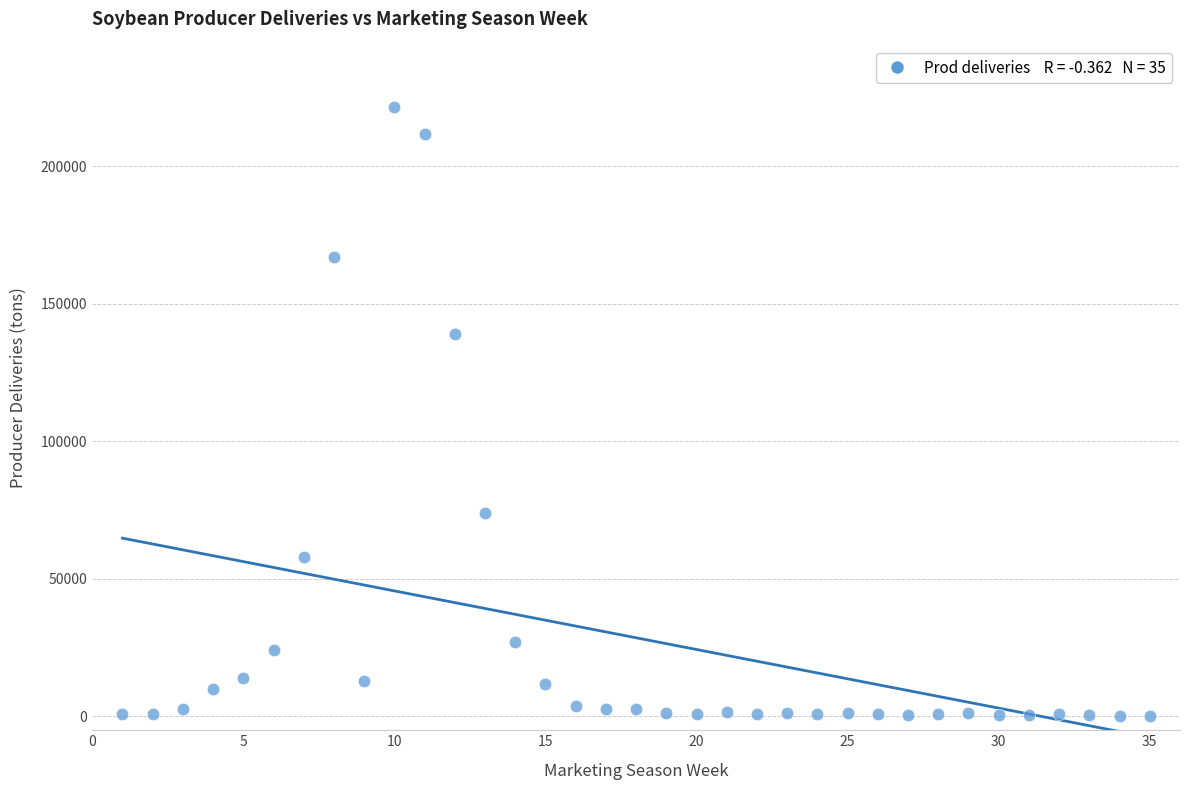

What is the range of Y values (max minus min)?

221378